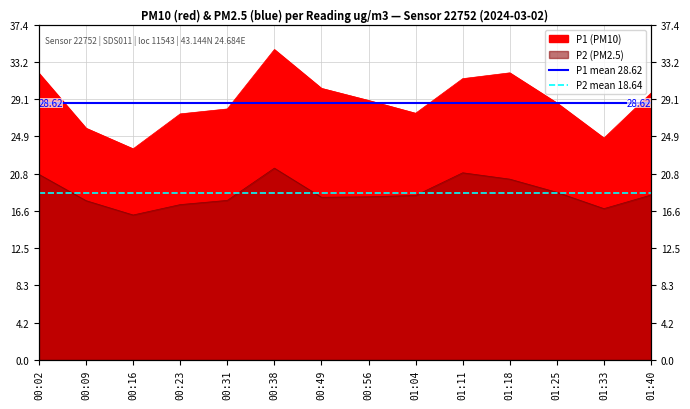

Is it true that P2 mean 18.64 equals 10.1 at 00:02?

False